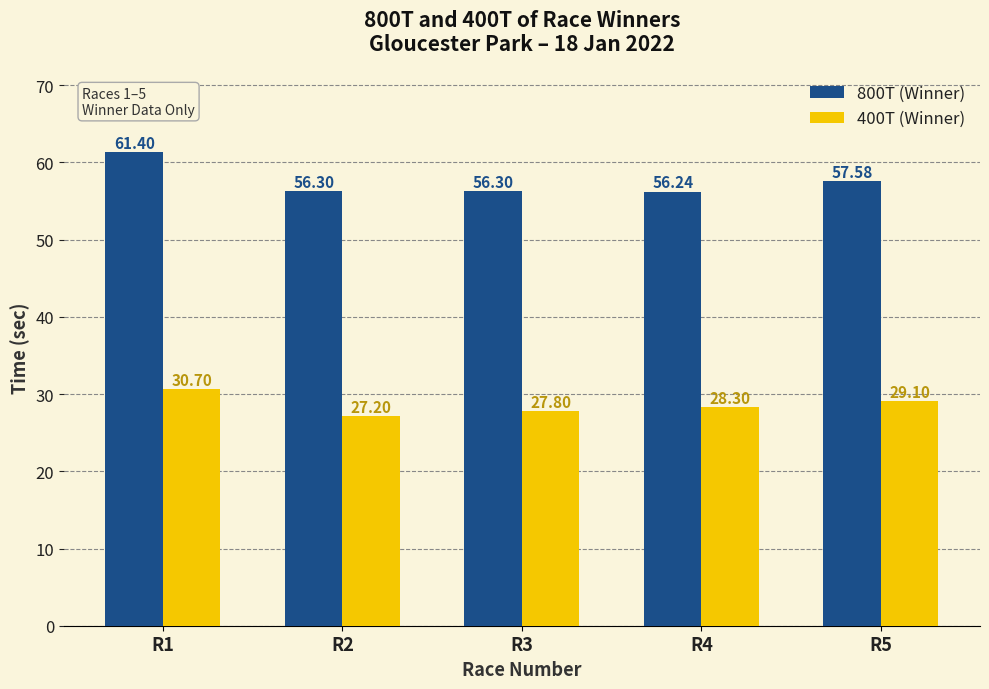

Rank the series at R2 from lowest to highest value.

400T (Winner), 800T (Winner)